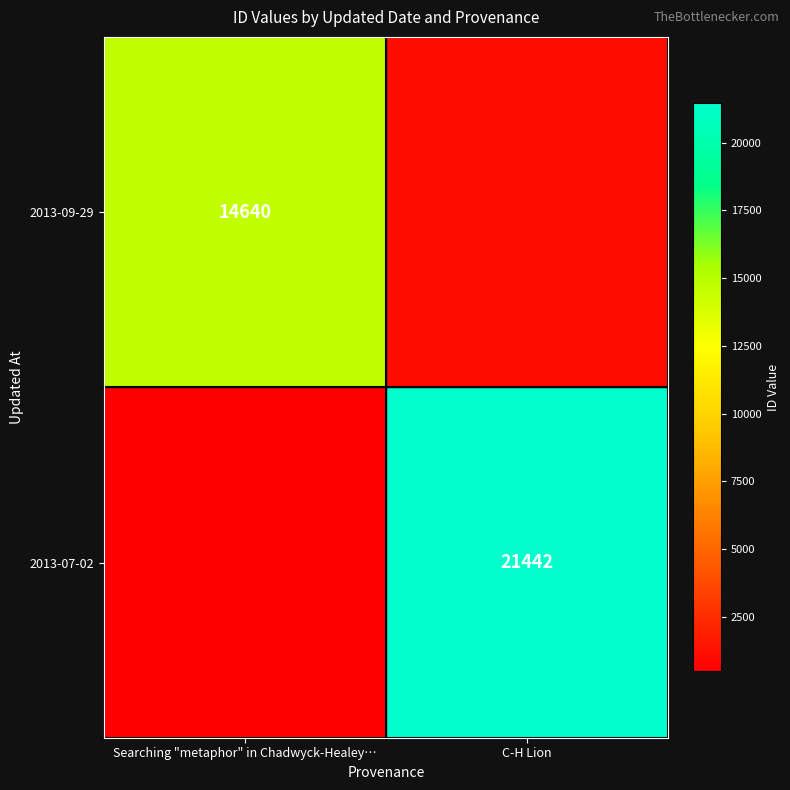

The value of 2013-07-02 at C-H Lion is 21442. True or false?

True